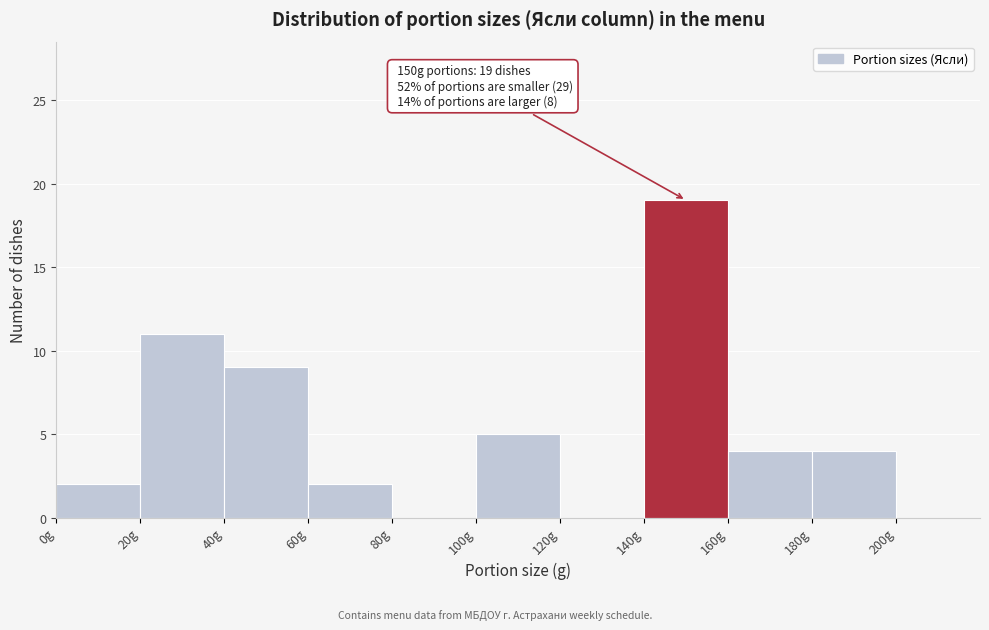

Which range on the x-axis has the tallest bar?

140 to 160